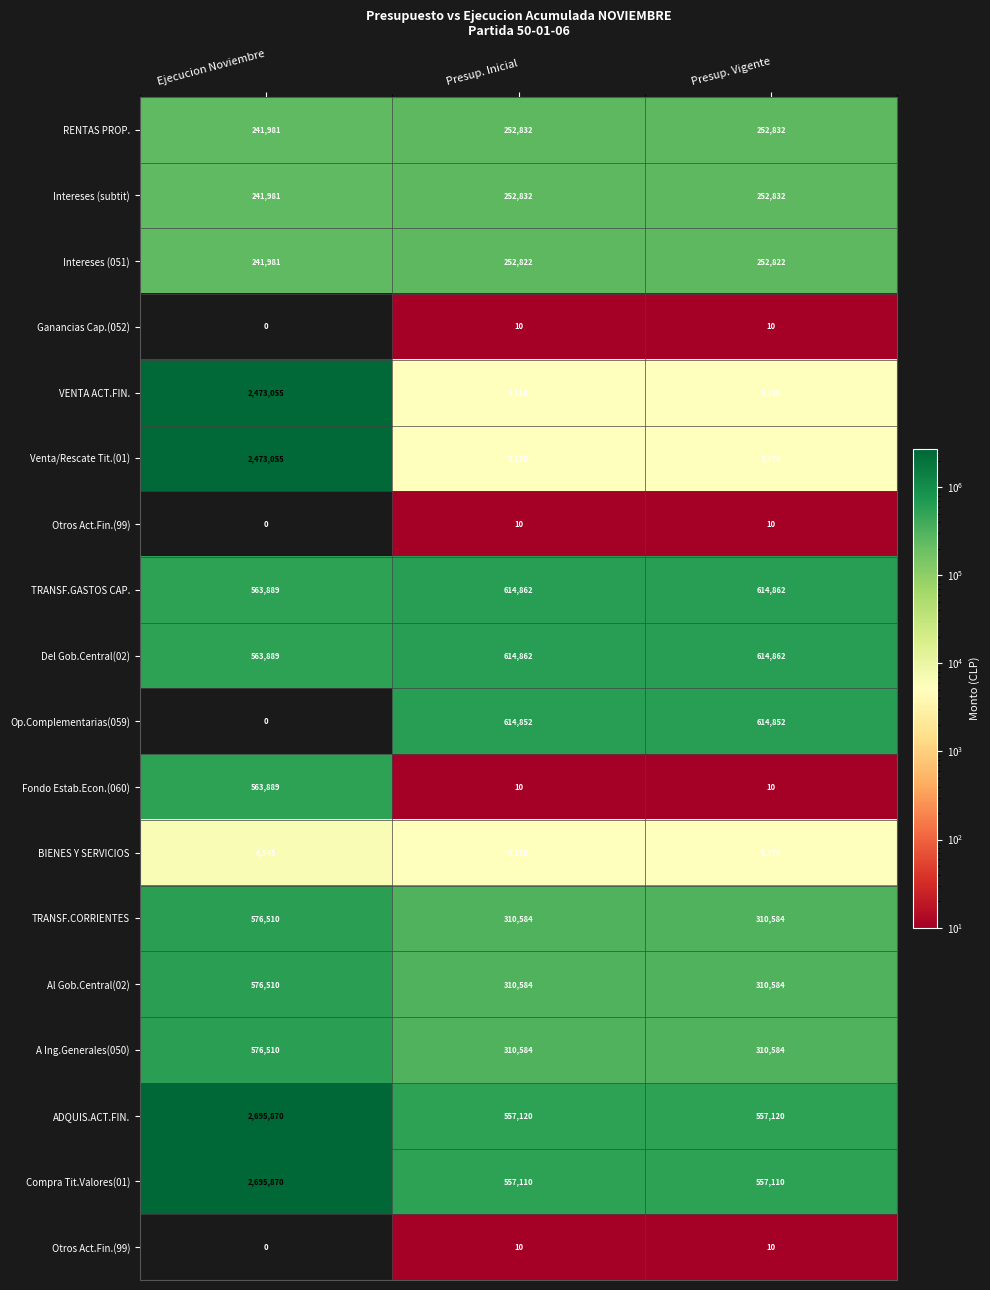

Which category has the highest value across all series?

Ejecucion Noviembre